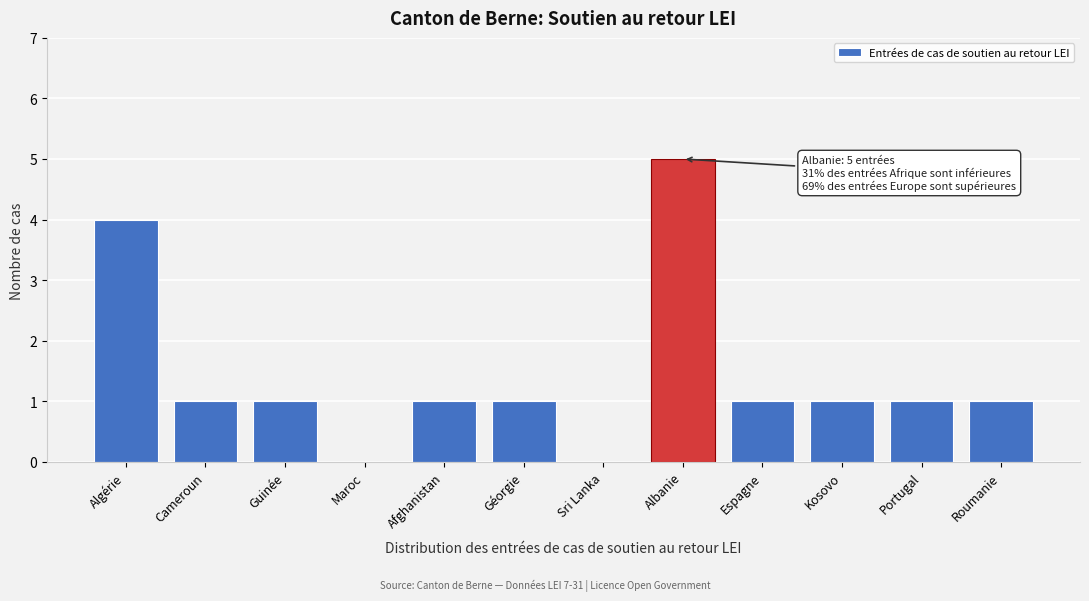

Reading right to left, extract all data points from this chart.

Roumanie=1	Portugal=1	Kosovo=1	Espagne=1	Albanie=5	Sri Lanka=0	Géorgie=1	Afghanistan=1	Maroc=0	Guinée=1	Cameroun=1	Algérie=4